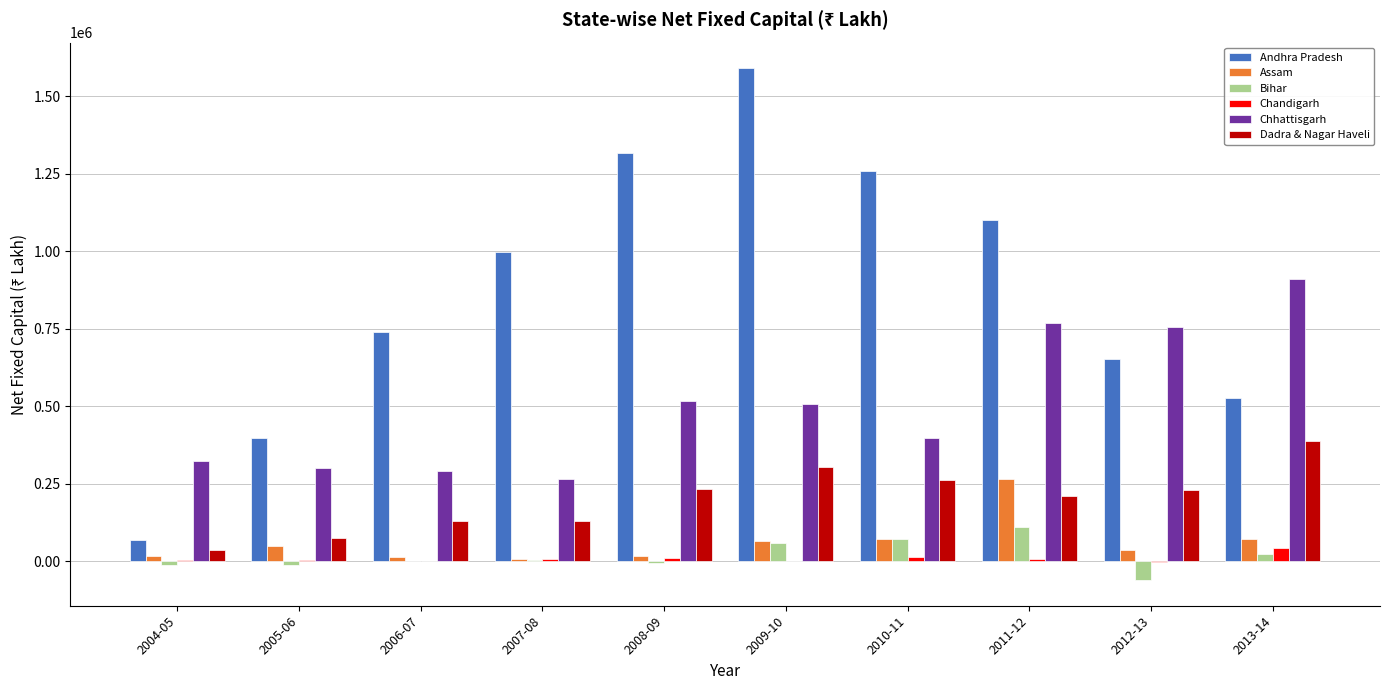

Which series has the largest total across all categories?

Andhra Pradesh